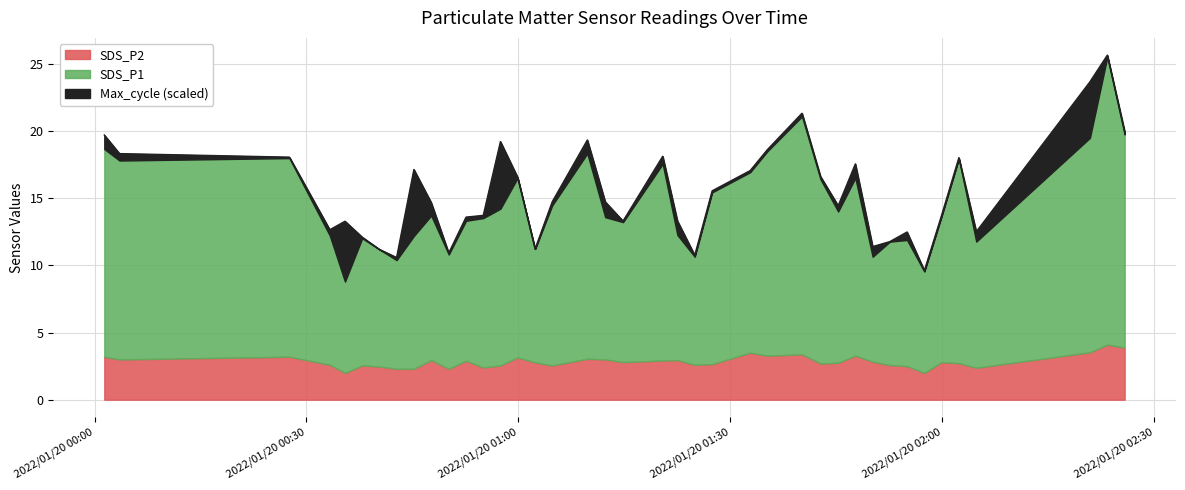

In SDS_P2, how many points are lower than both neighbors (excluding endpoints)?

11